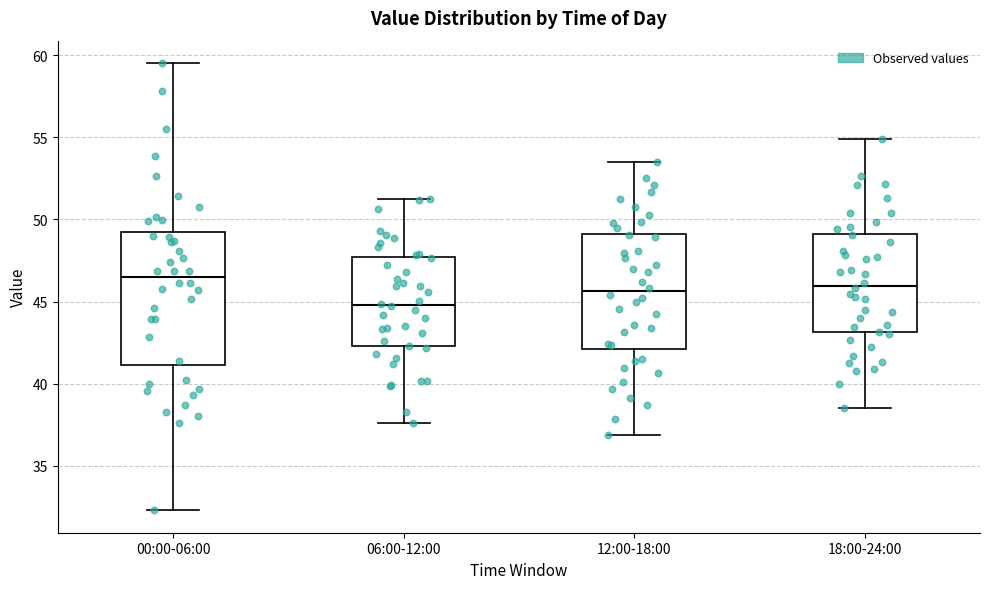

Reading left to right, transcribe this box plot: for each box, give where its median line is, the range the box spans, and where its two whiskers end, as read against the y-axis. The values are not printed on the chart, so give them approximately, as read against the axis.

00:00-06:00: median 46.5, box 41.0 to 49.0, whiskers 32.5 to 59.5
06:00-12:00: median 45.0, box 42.5 to 47.5, whiskers 37.5 to 51.5
12:00-18:00: median 45.5, box 42.0 to 49.0, whiskers 37.0 to 53.5
18:00-24:00: median 46.0, box 43.0 to 49.0, whiskers 38.5 to 55.0